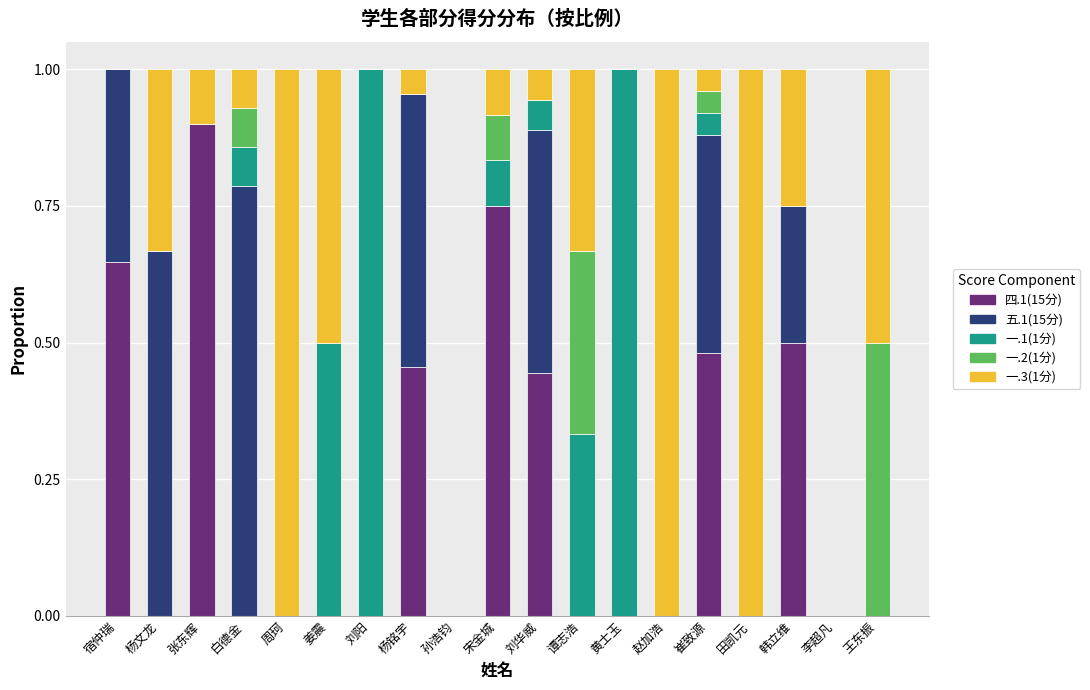

At which label does 四.1(15分) reach its peak?

张东辉